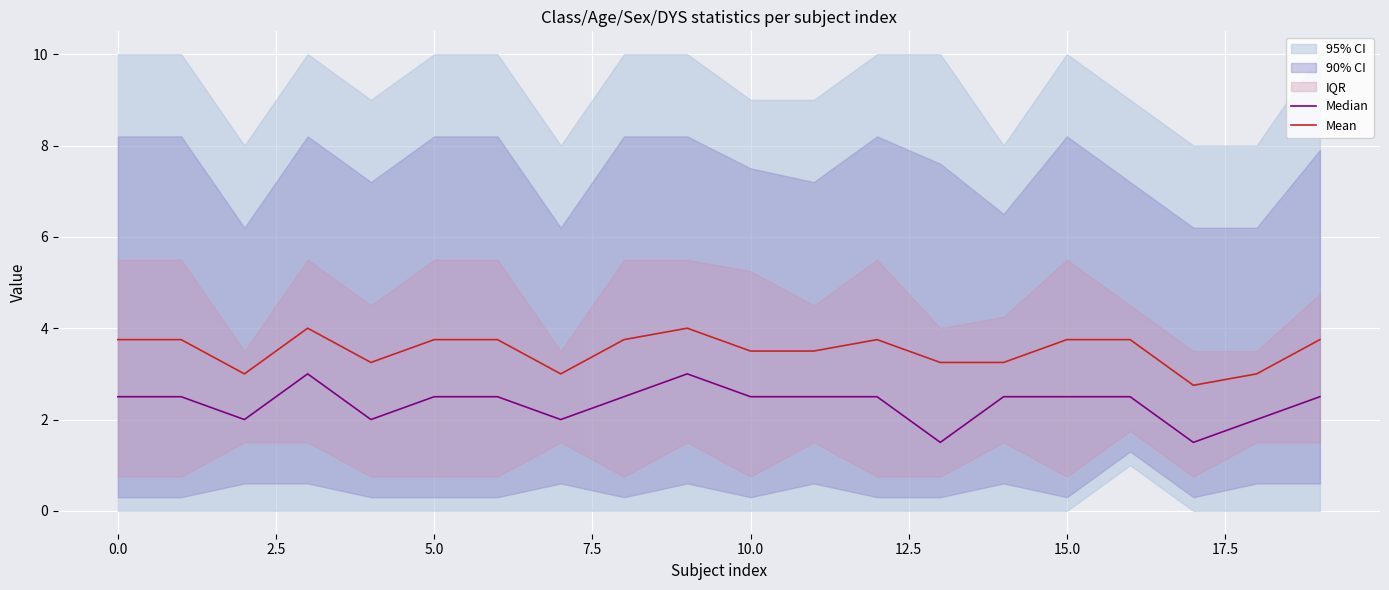

What is the highest value of the Mean series?

4.0